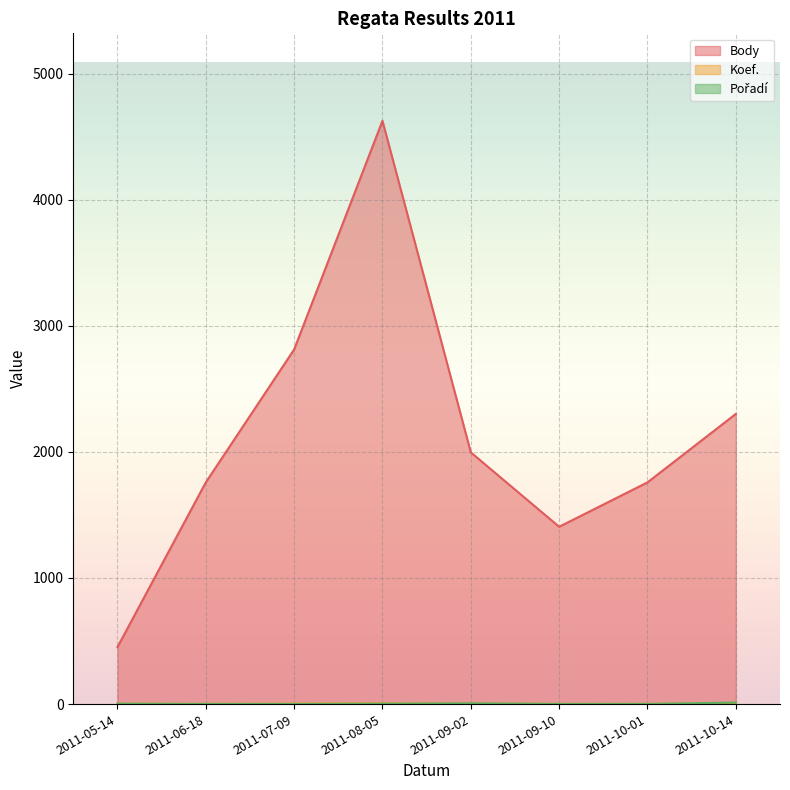

List the labels in order of Koef. value, smallest first.

2011-05-14, 2011-06-18, 2011-09-10, 2011-10-01, 2011-07-09, 2011-09-02, 2011-08-05, 2011-10-14